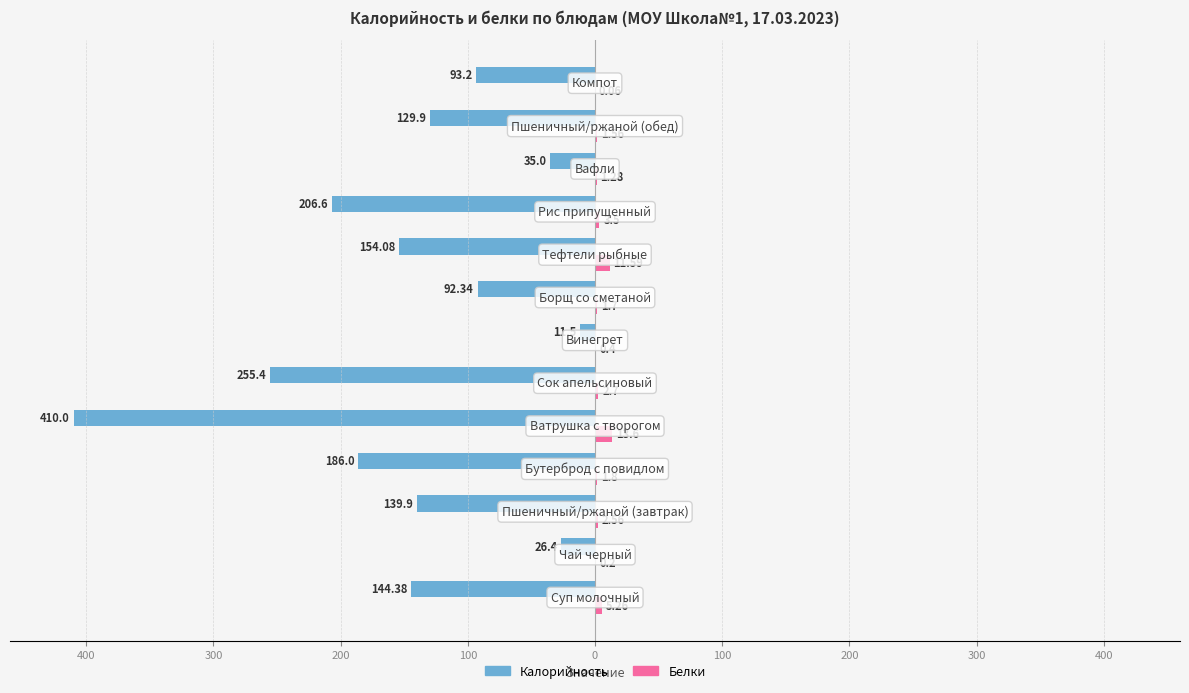

What are all the series names shown in the legend?

Калорийность, Белки